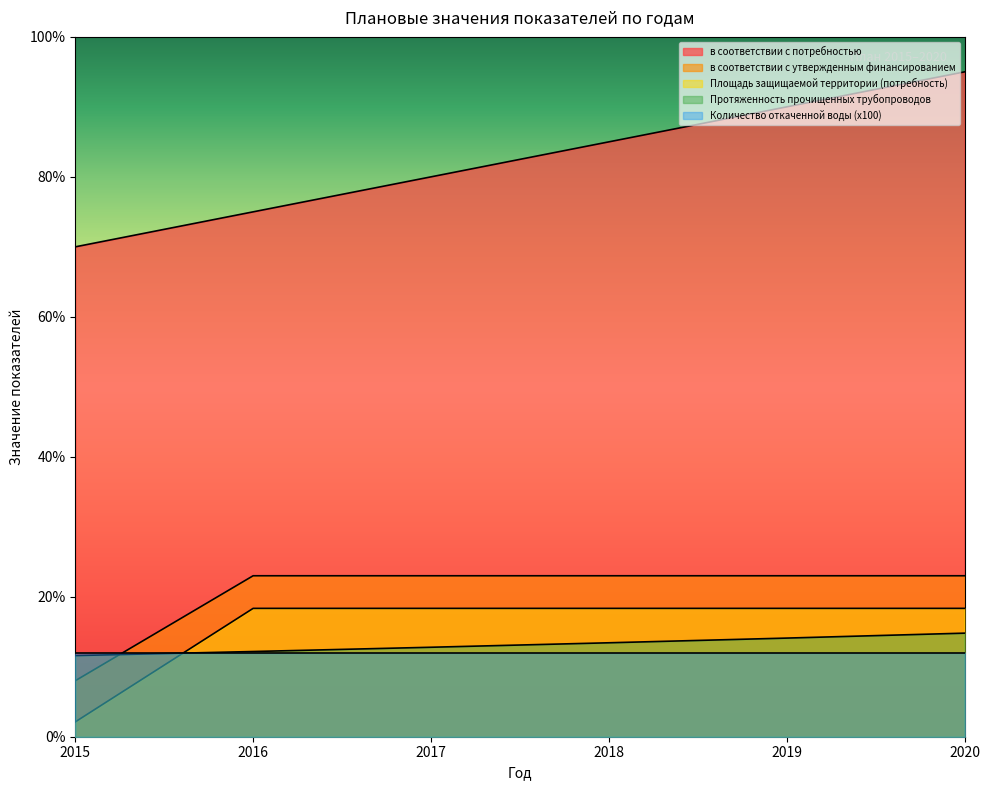

Where does the в соответствии с потребностью series first go above 85?

2019